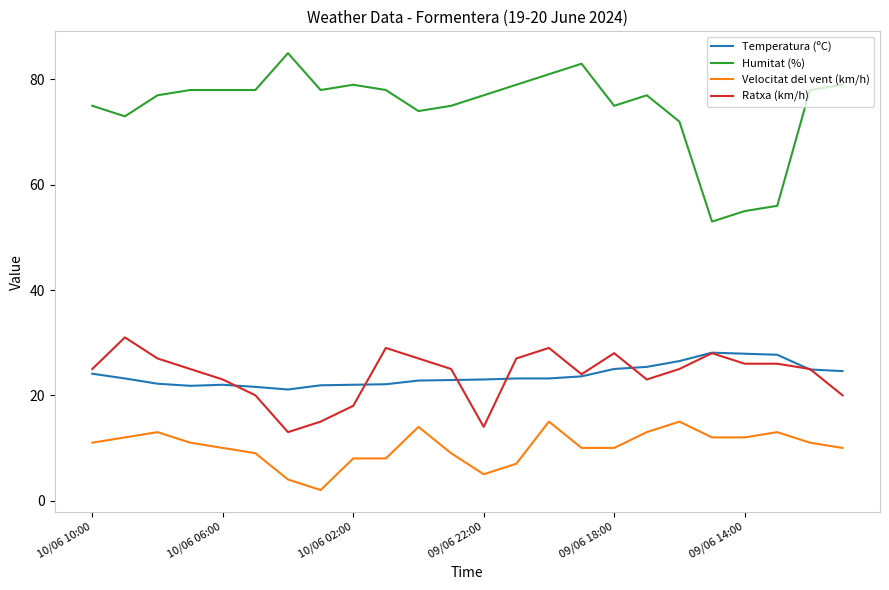

What is the lowest value of the Velocitat del vent (km/h) series?

2.0